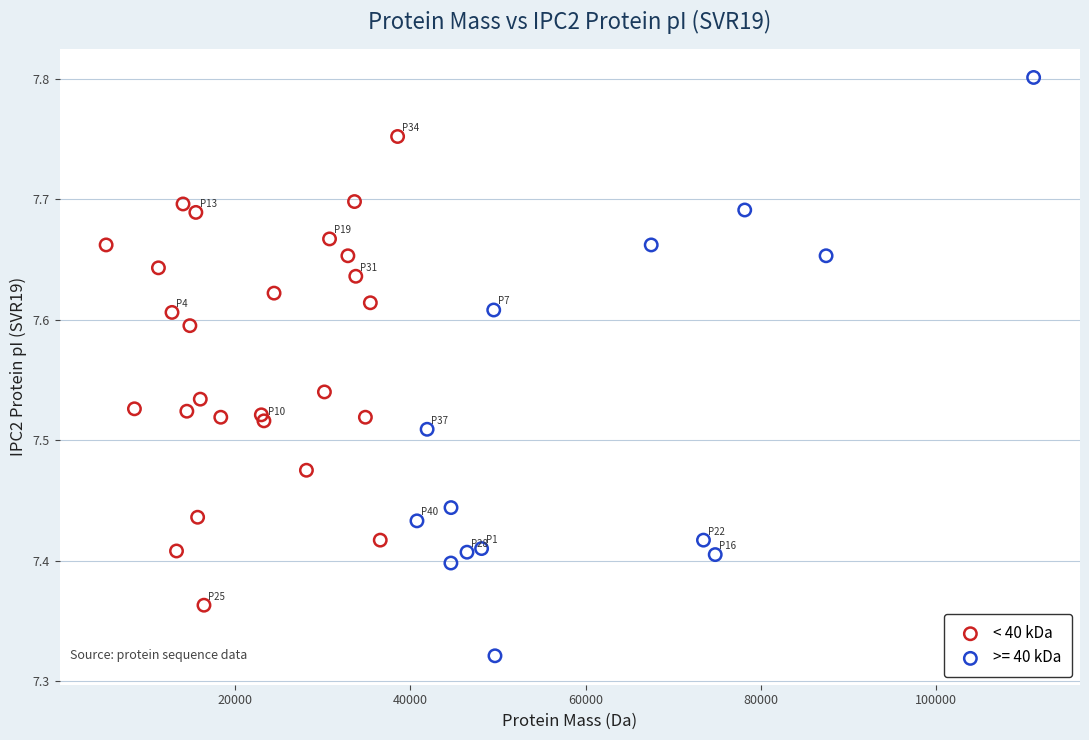

Which series has the largest Y range (max minus min)?

>= 40 kDa